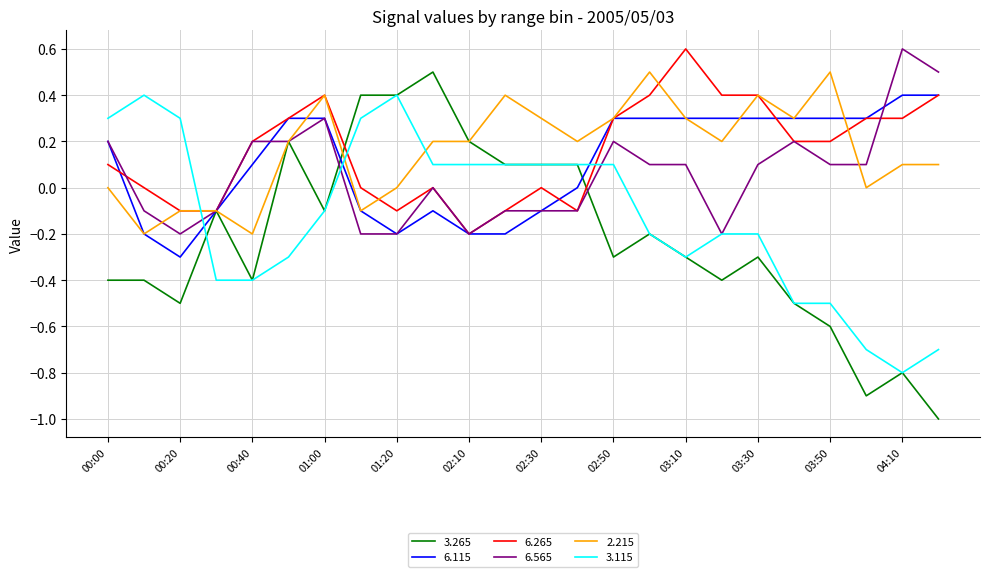

Which series has the widest spread of values?

3.265